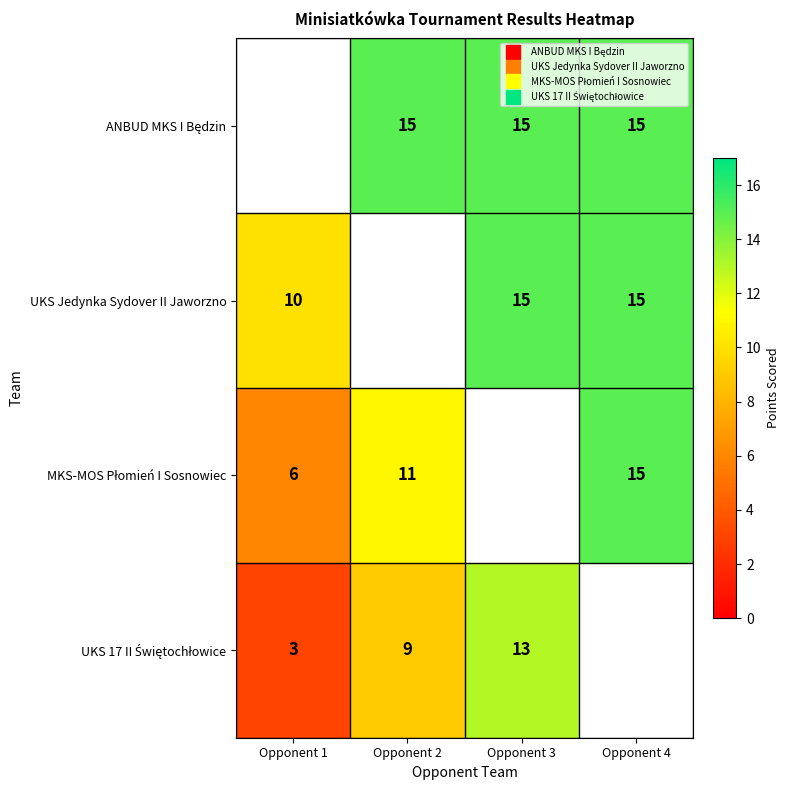

The value of UKS 17 II Świętochłowice at Opponent 1 is 3. True or false?

True